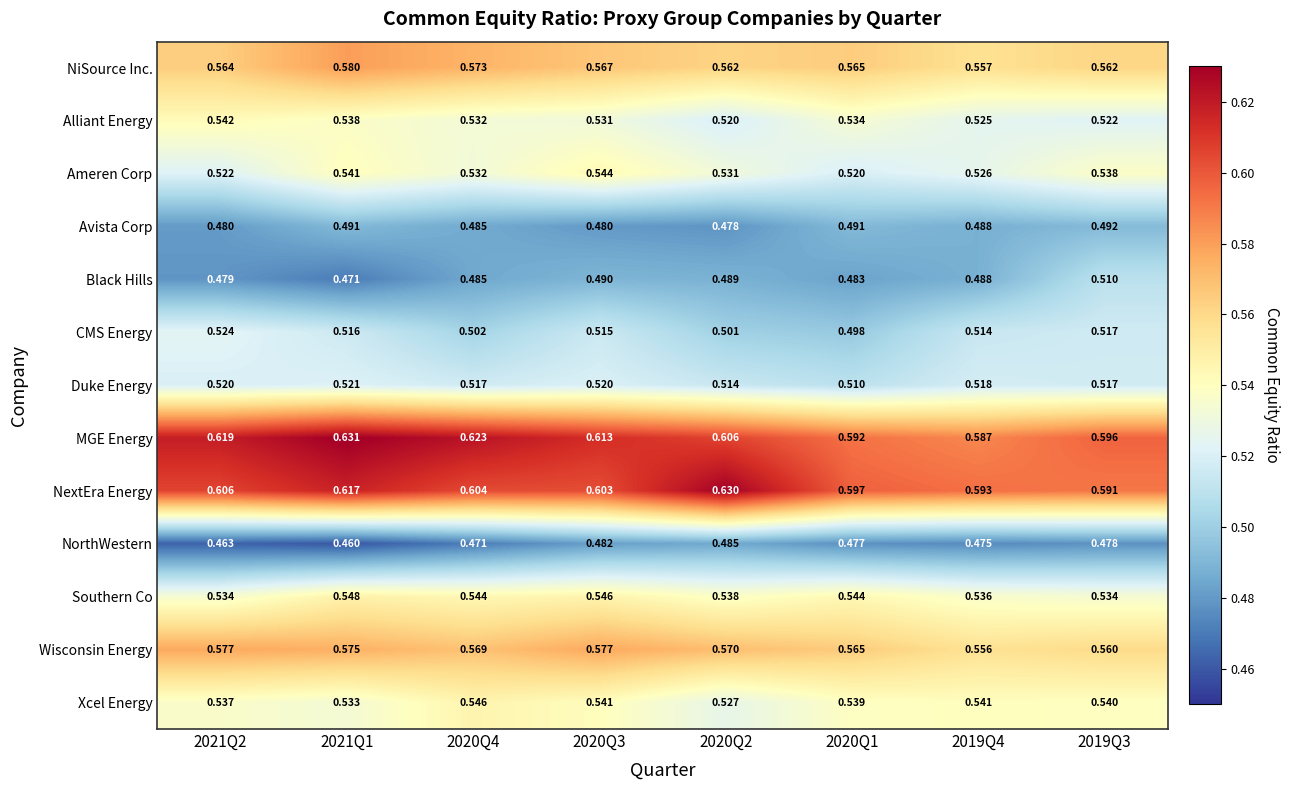

Rank the series at 2020Q3 from highest to lowest value.

MGE Energy, NextEra Energy, Wisconsin Energy, NiSource Inc., Southern Co, Ameren Corp, Xcel Energy, Alliant Energy, Duke Energy, CMS Energy, Black Hills, NorthWestern, Avista Corp